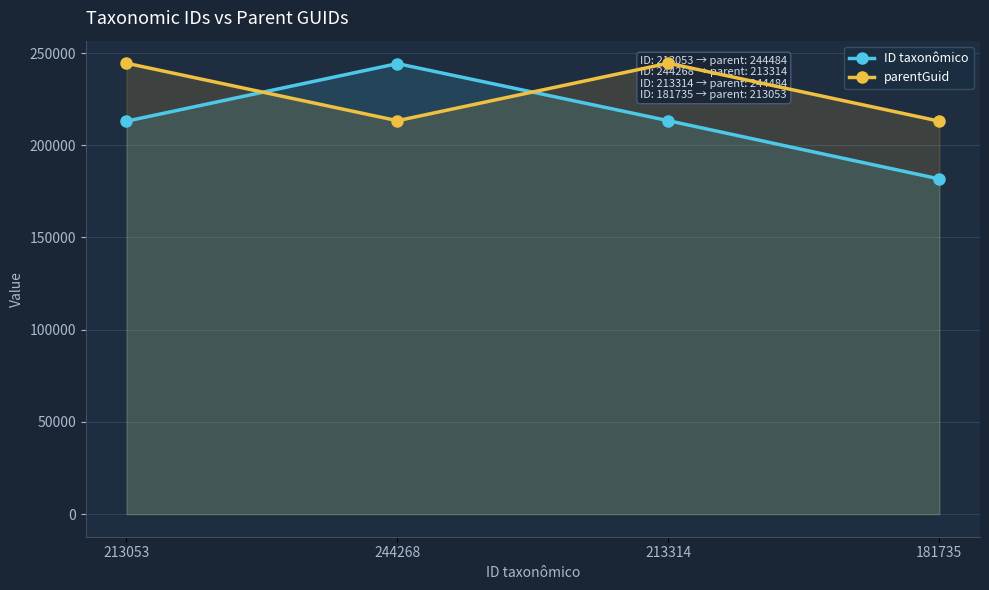

What is the lowest value of the parentGuid series?

213053